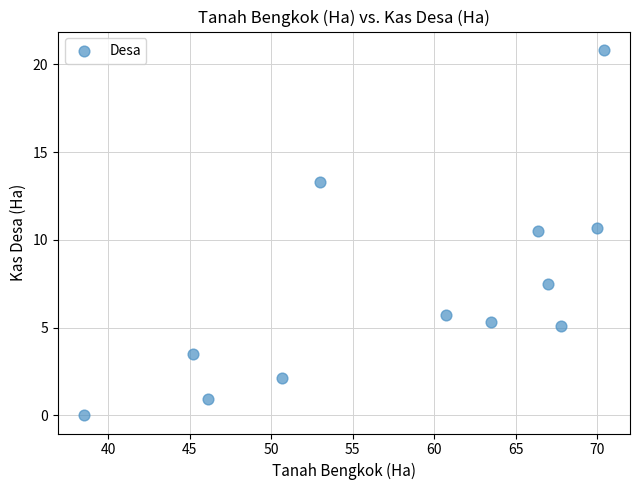

What is the average X value?

58.3